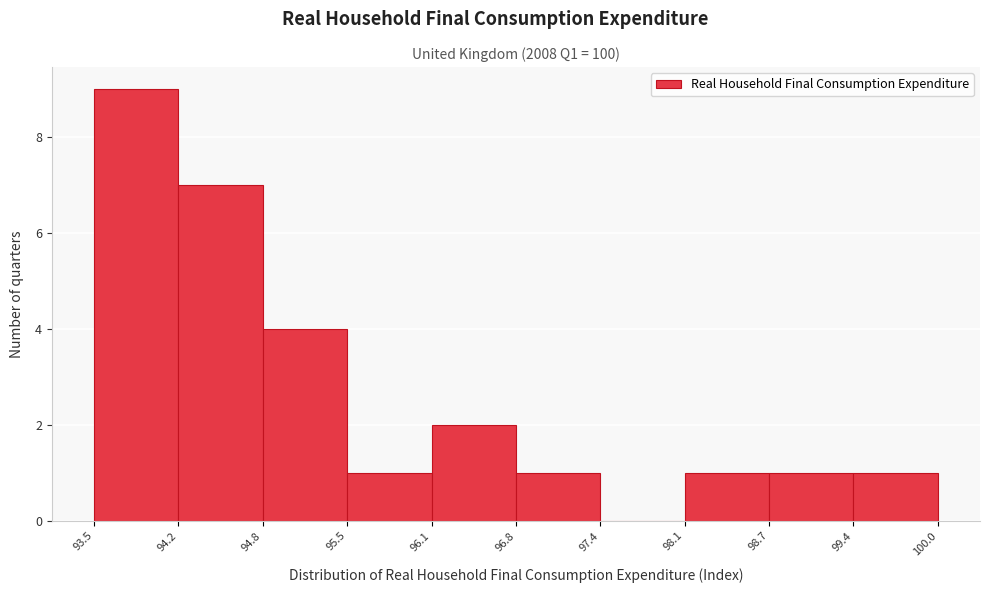

Reading left to right, list every bar in this chart as the range it spans on the x-axis followed by its height. The values are not printed on the chart, so give them approximately, as read against the axis.

93.5 to 94.2: 9
94.2 to 94.8: 7
94.8 to 95.5: 4
95.5 to 96.1: 1
96.1 to 96.8: 2
96.8 to 97.4: 1
97.4 to 98.1: 0
98.1 to 98.7: 1
98.7 to 99.4: 1
99.4 to 100.0: 1